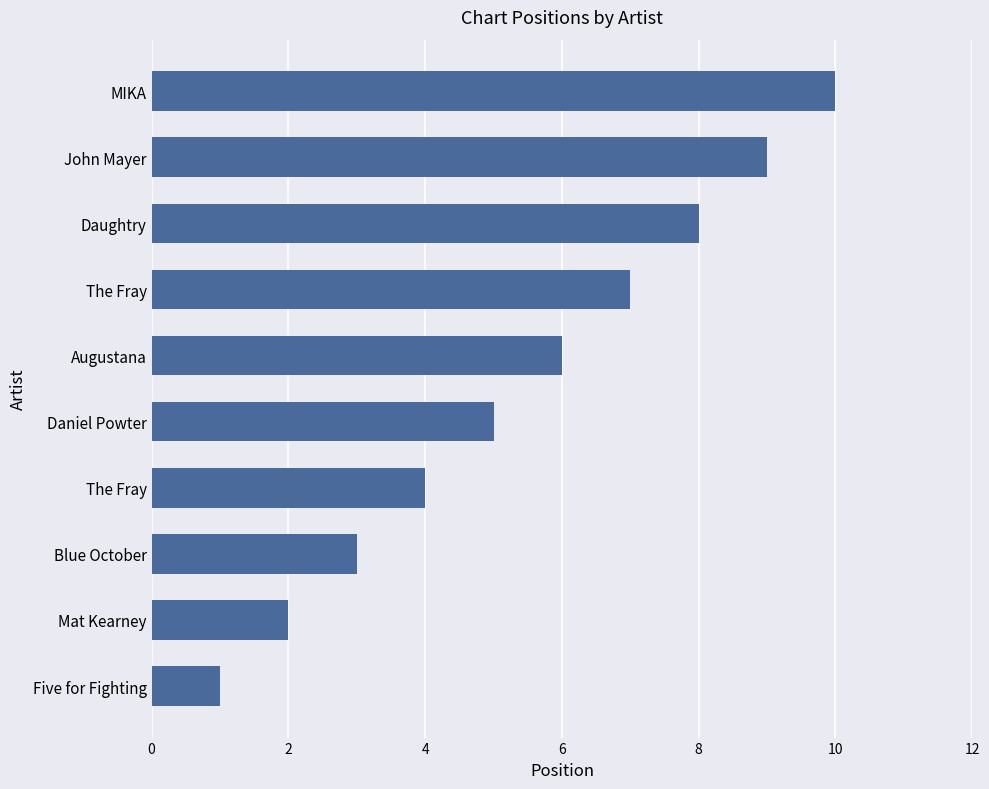

How many values are below 6?

5